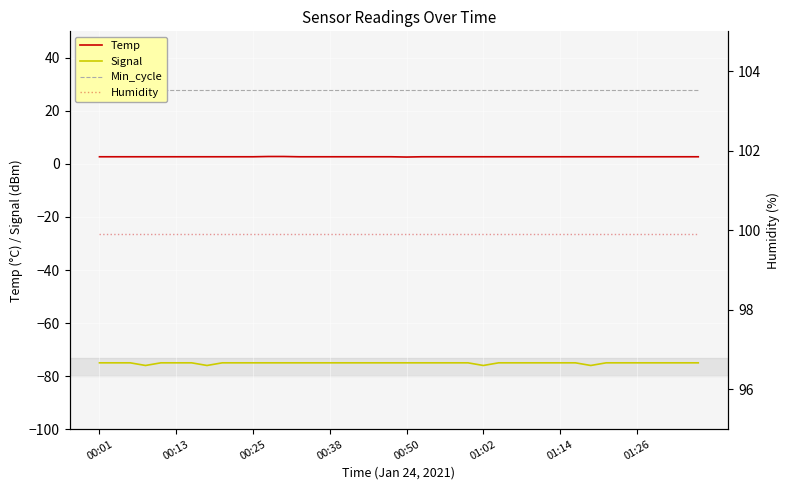

What is the highest value of the Signal series?

-75.0